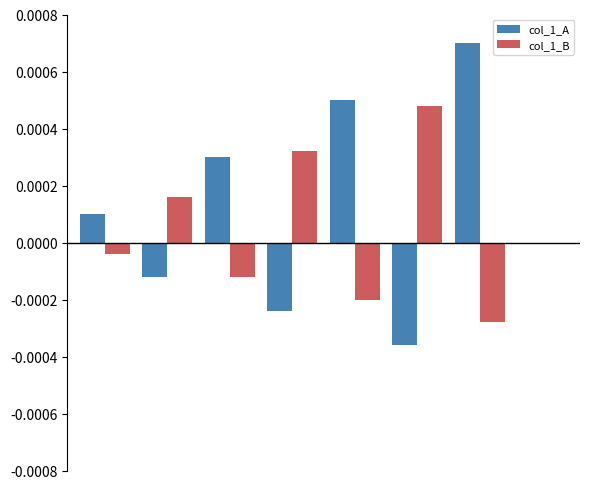

What are all the series names shown in the legend?

col_1_A, col_1_B